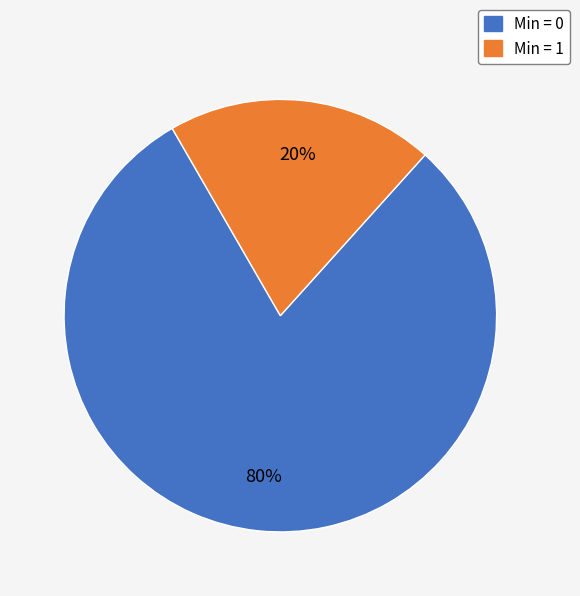

To the nearest percent, what is the difference between the largest and smallest slice percentages?

60%